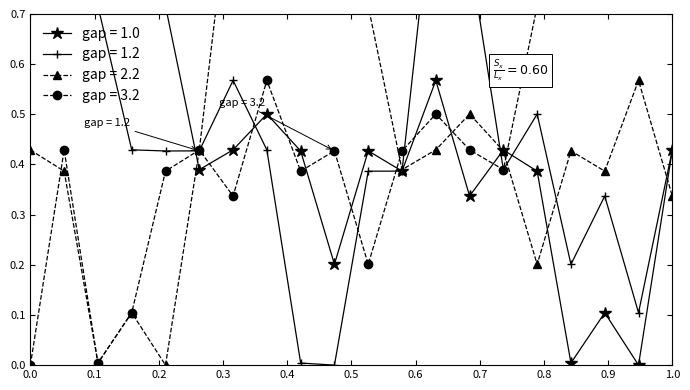

At which category does gap = 1.2 reach its first local peak?

7